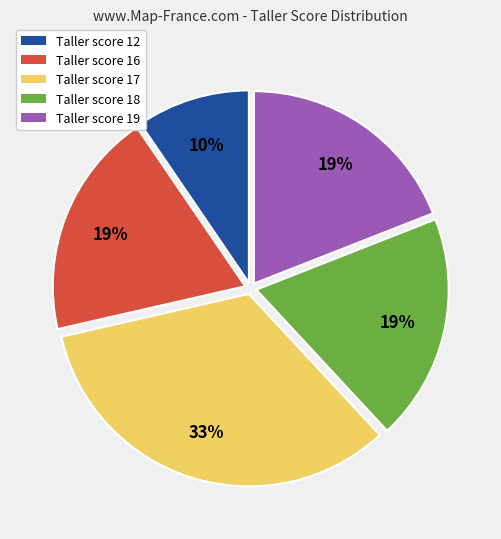

Between Taller score 18 and Taller score 17, which is larger?

Taller score 17